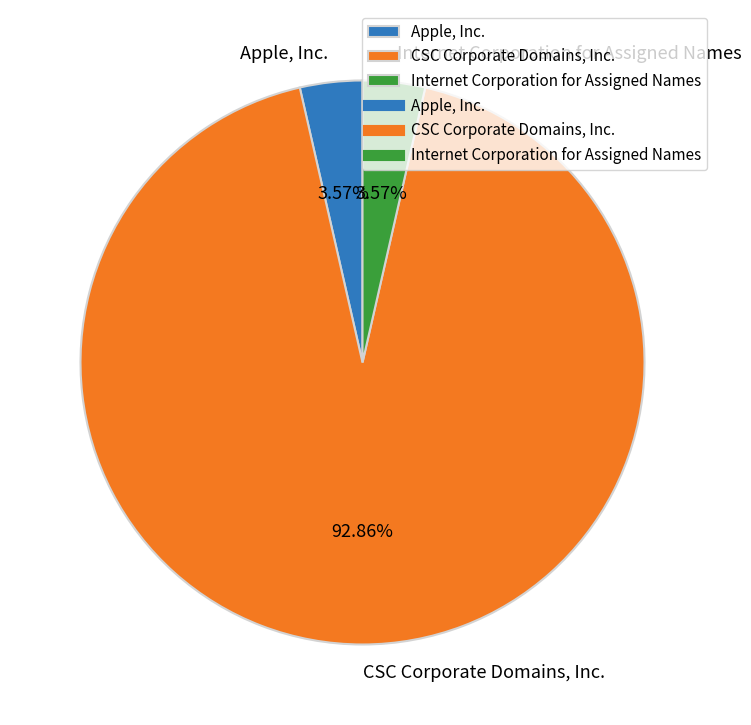

What percentage is the CSC Corporate Domains, Inc. slice, to the nearest percent?

93%